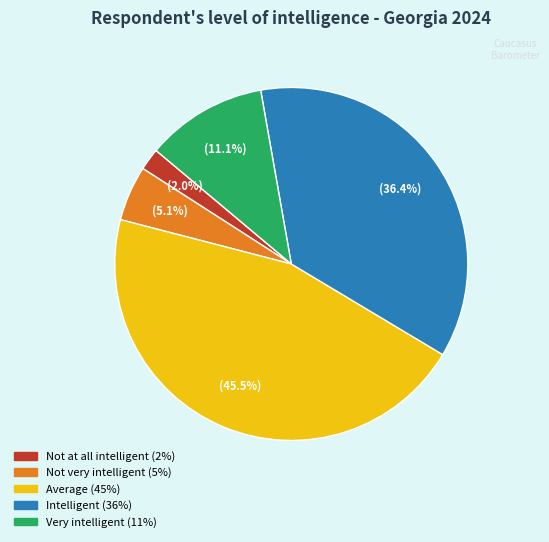

Is there any slice that represents more than half of the pie?

No